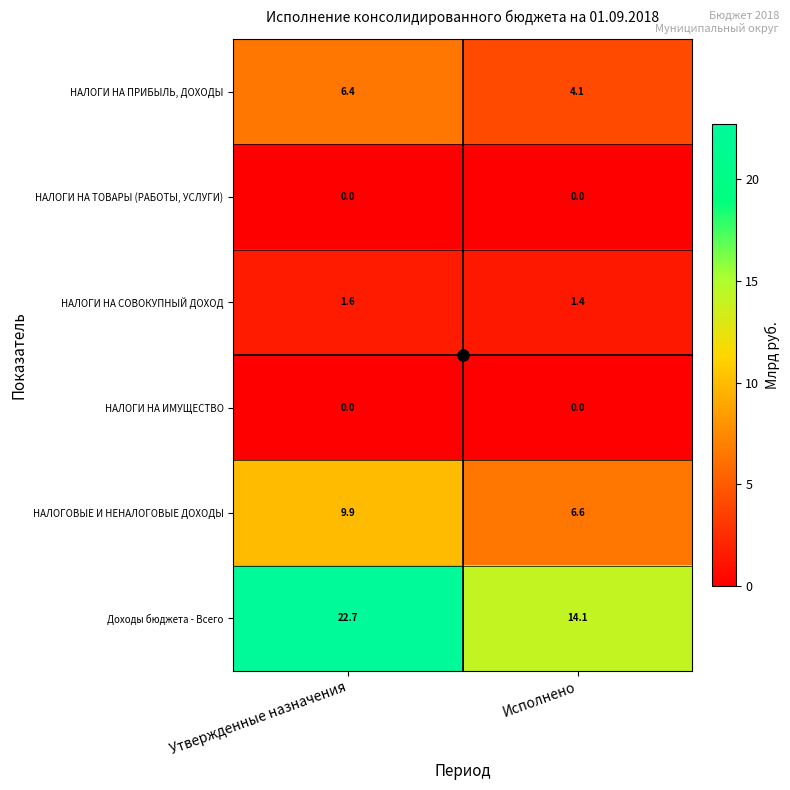

Where does the НАЛОГИ НА ПРИБЫЛЬ, ДОХОДЫ series first go above 6?

Утвержденные назначения